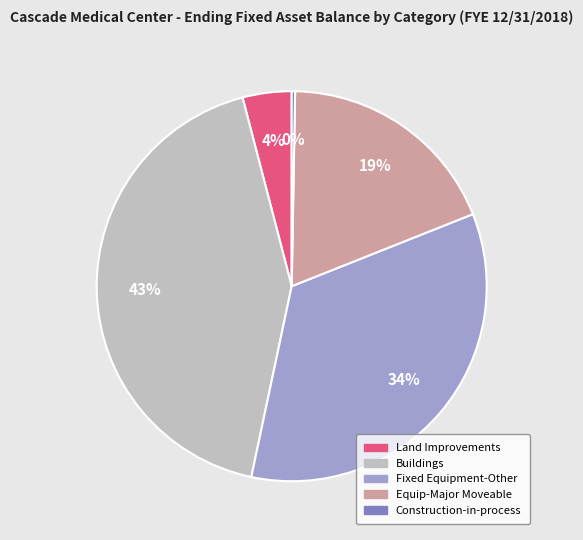

The Buildings slice represents 34% of the pie. True or false?

False